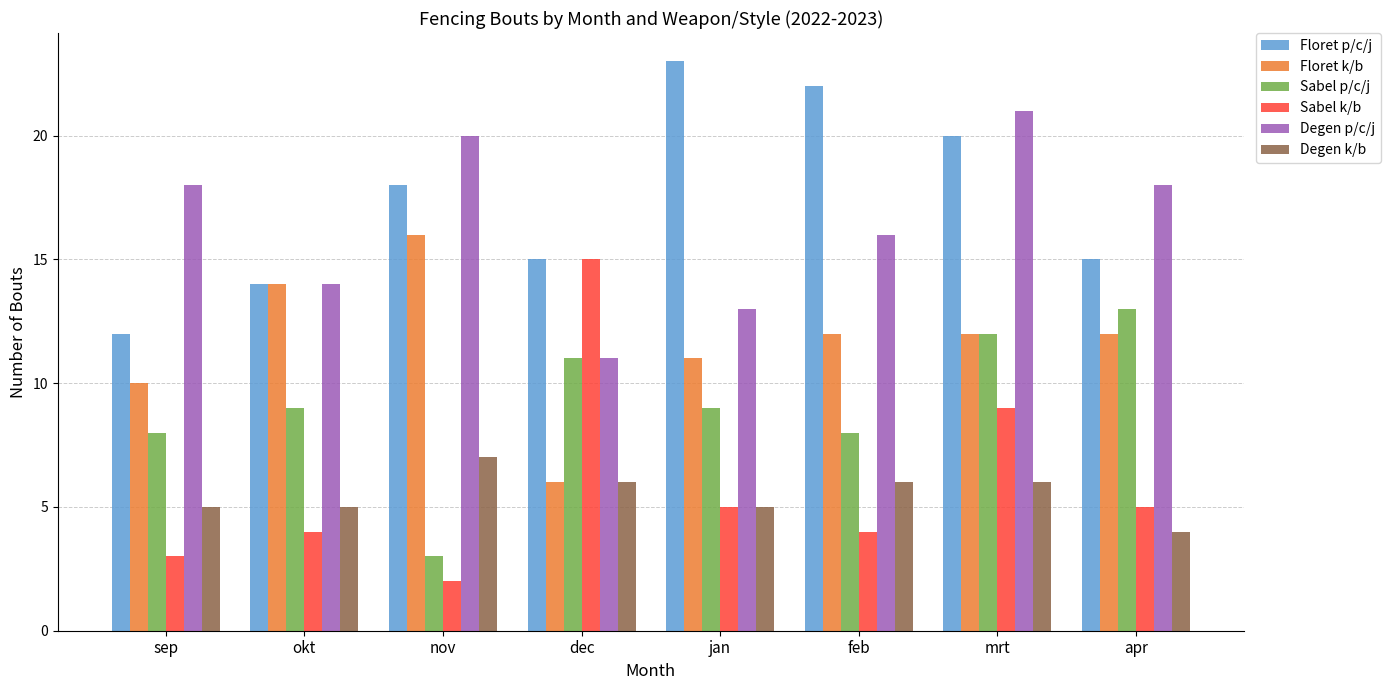

List the series in order of their peak value, highest first.

Floret p/c/j, Degen p/c/j, Floret k/b, Sabel k/b, Sabel p/c/j, Degen k/b